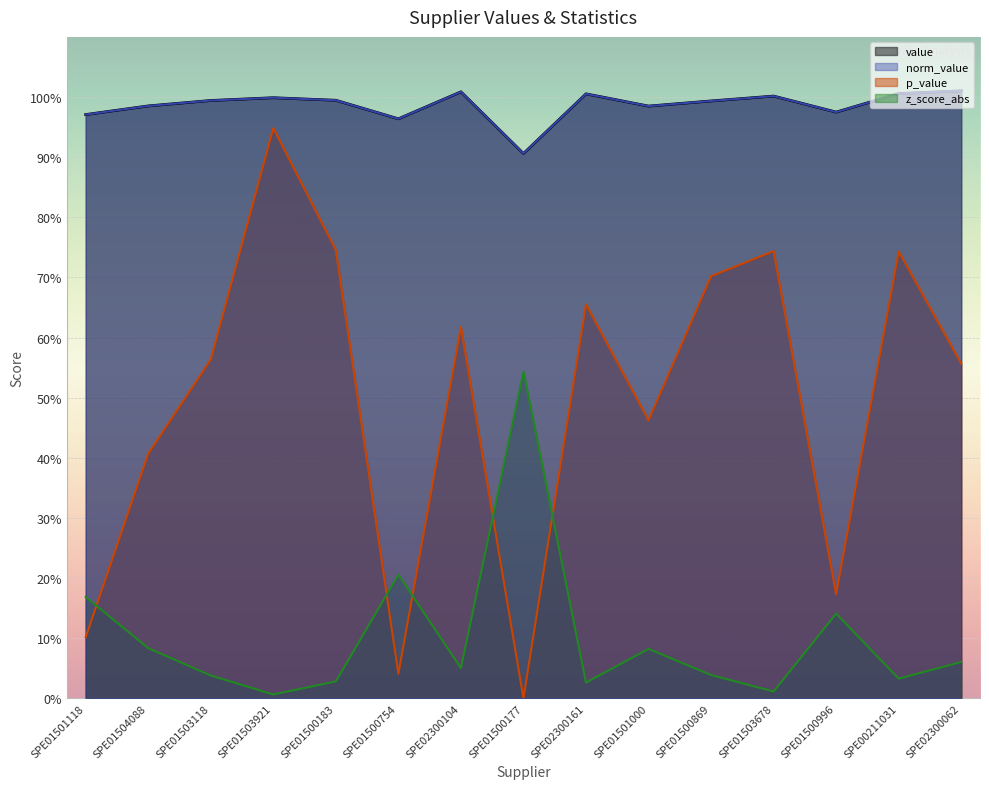

Read the norm_value value at SPE01501000.

1.0